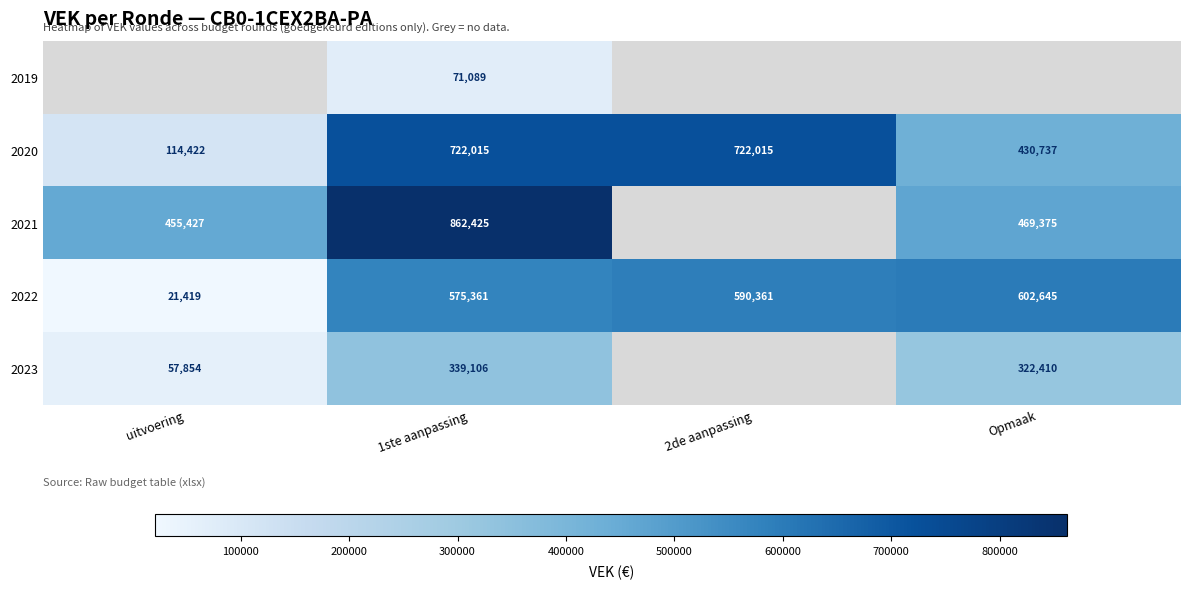

At which label is 2020 closest to 418218?

Opmaak